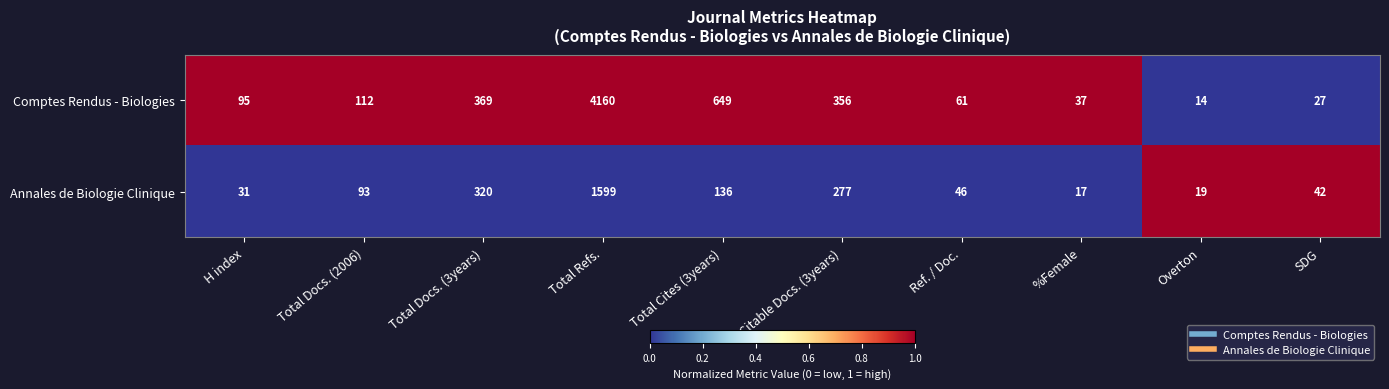

At which label is Annales de Biologie Clinique closest to 808?

Total Docs. (3years)